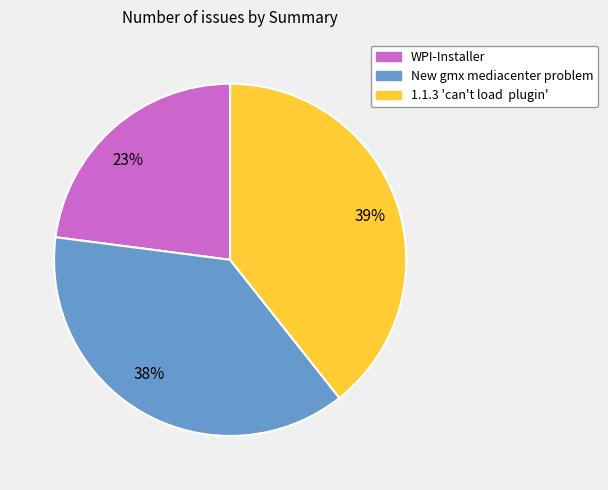

To the nearest percent, what percentage of the pie is New gmx mediacenter problem?

38%